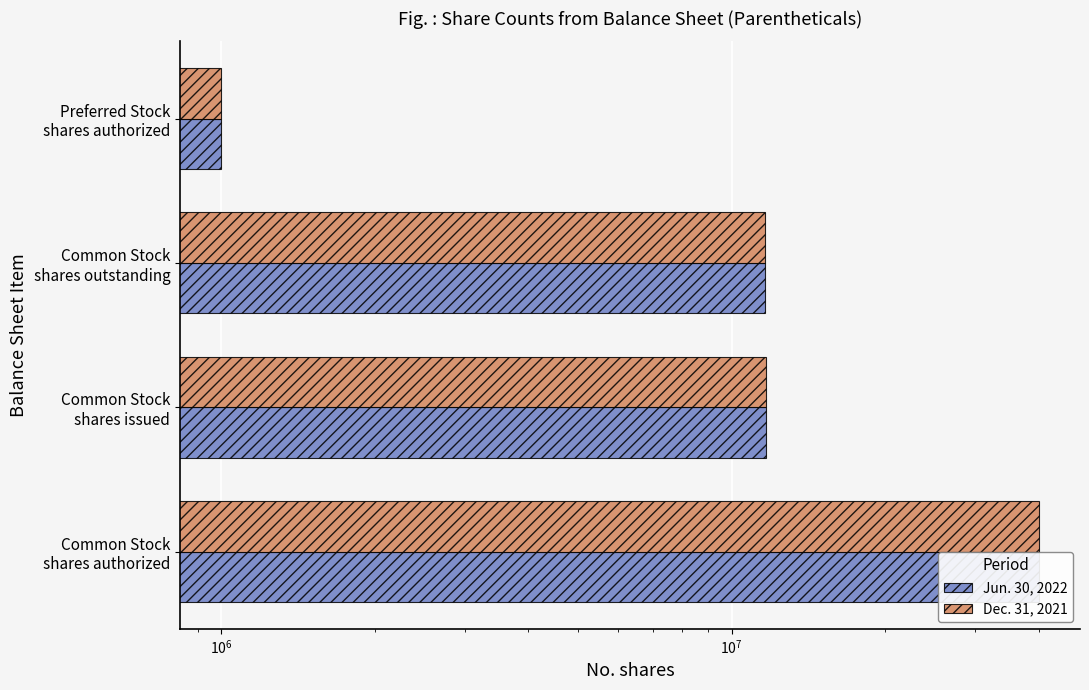

Reading left to right, transcribe all the data shown in this chart.

Jun. 30, 2022: 40000000	11679523	11634523	1000000
Dec. 31, 2021: 40000000	11679523	11634523	1000000